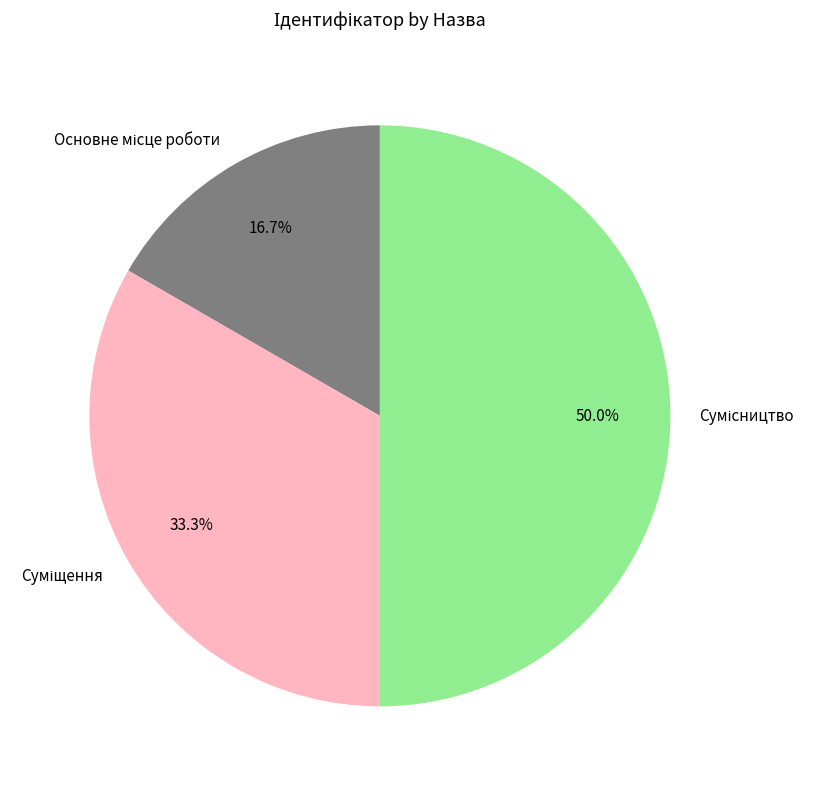

Does Основне місце роботи account for over 50% of the chart?

No